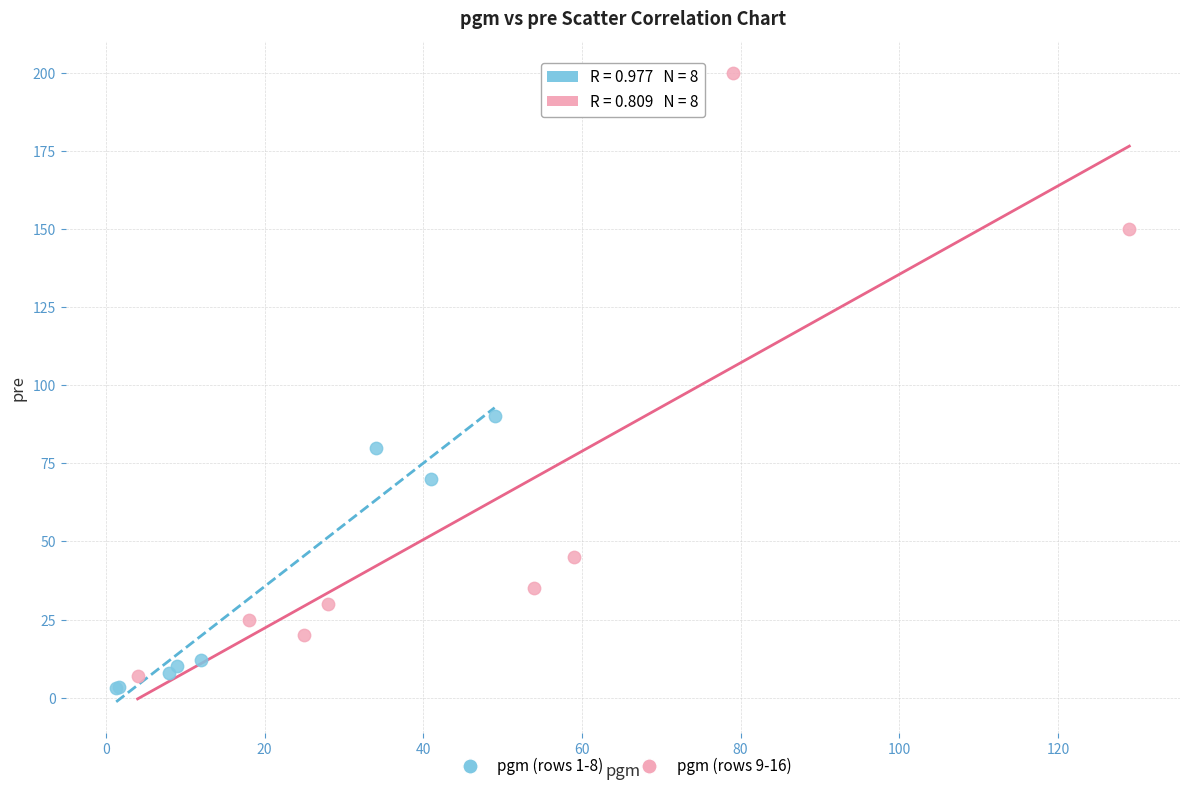

Which series reaches the maximum Y coordinate?

pgm (rows 9-16)